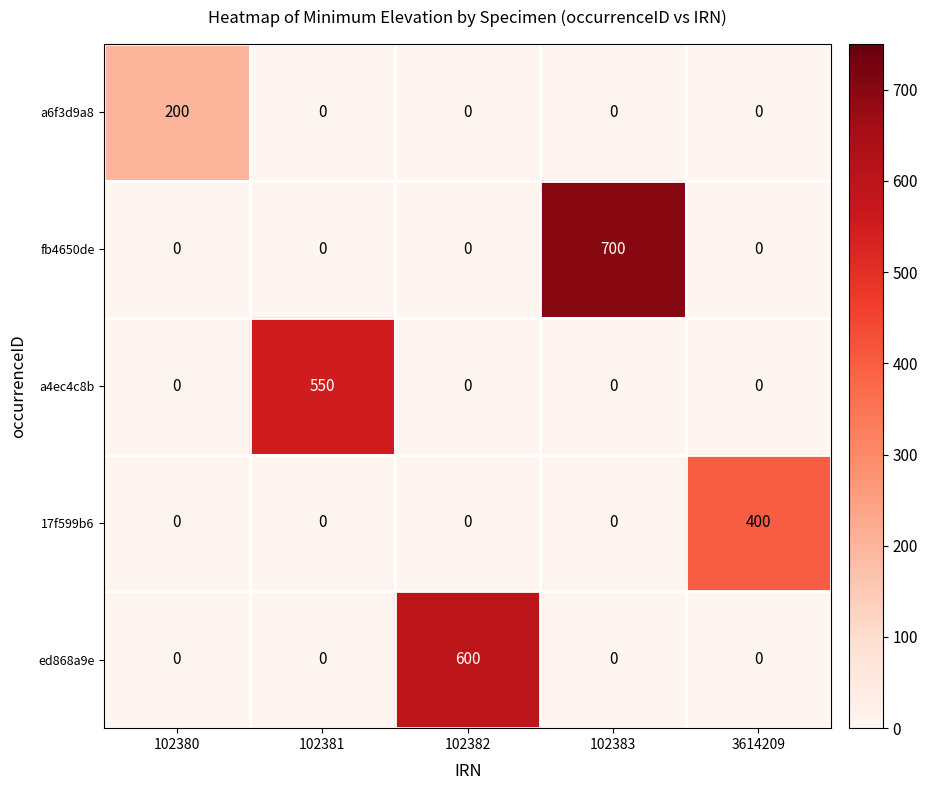

At which category does the chart reach its peak across all series?

102383